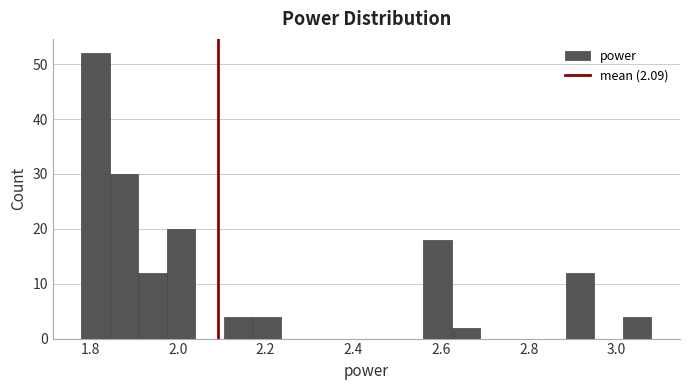

Read against the x-axis, roughly where is the centre of the tallest bar?

1.82